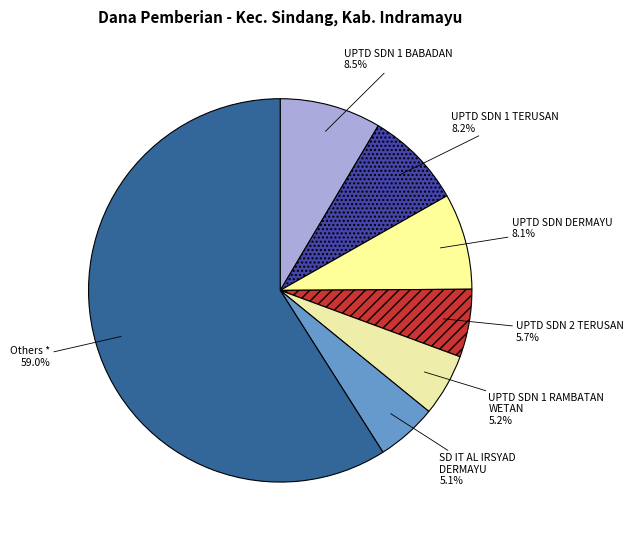

What is the largest slice in the pie chart?

Others *